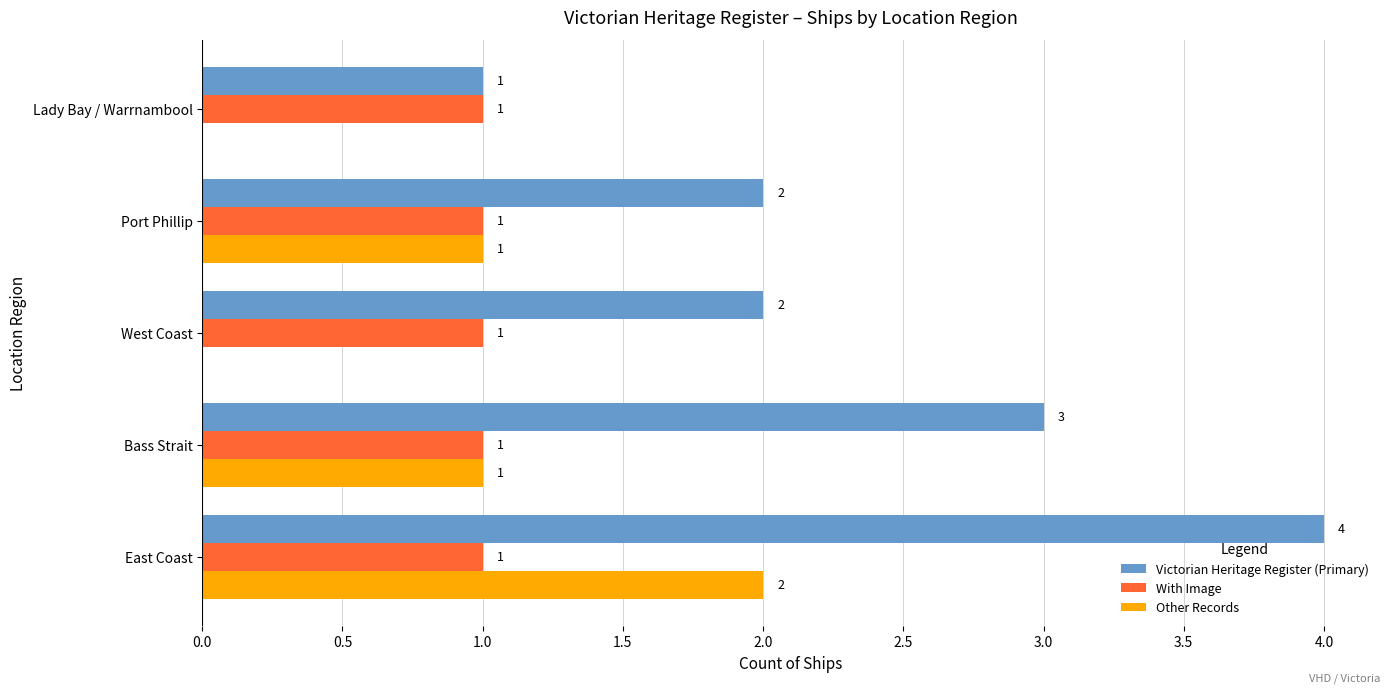

What is the highest value of the Victorian Heritage Register (Primary) series?

4